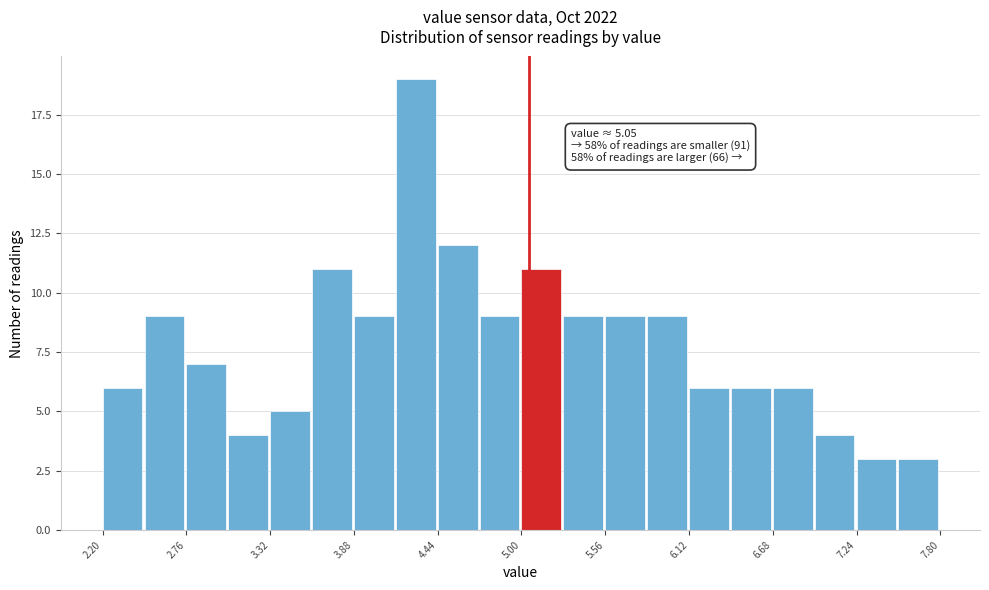

Read against the x-axis, roughly where is the centre of the tallest bar?

4.3